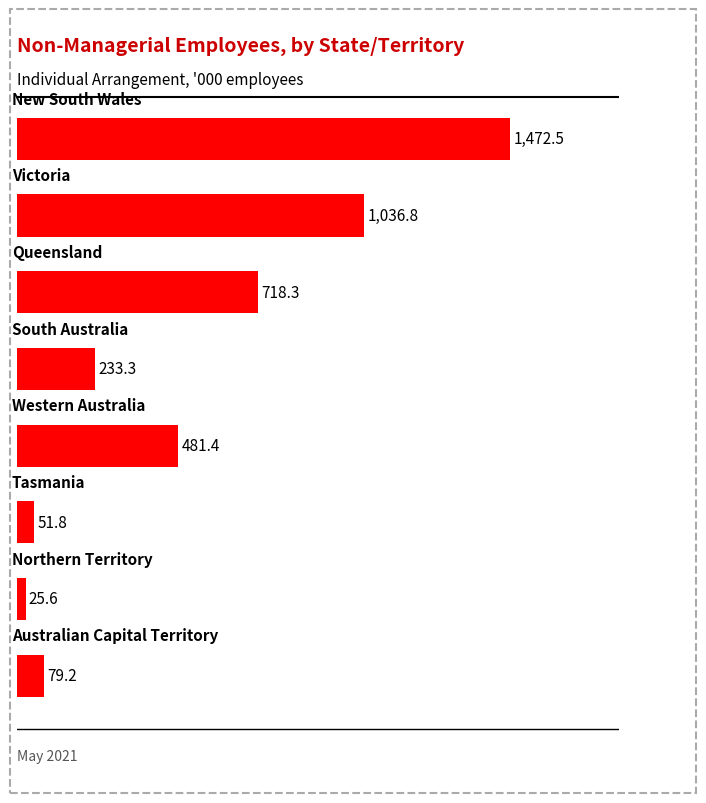

How many bars are there in total?

8